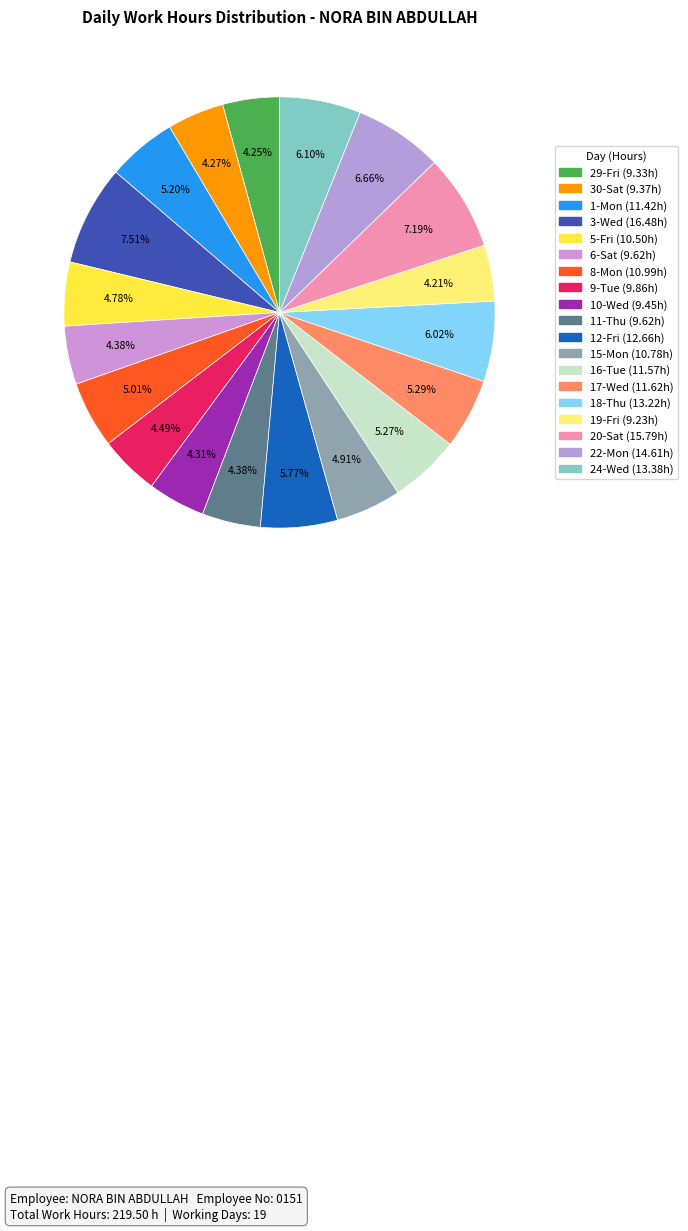

How many slices are in this pie chart?

19